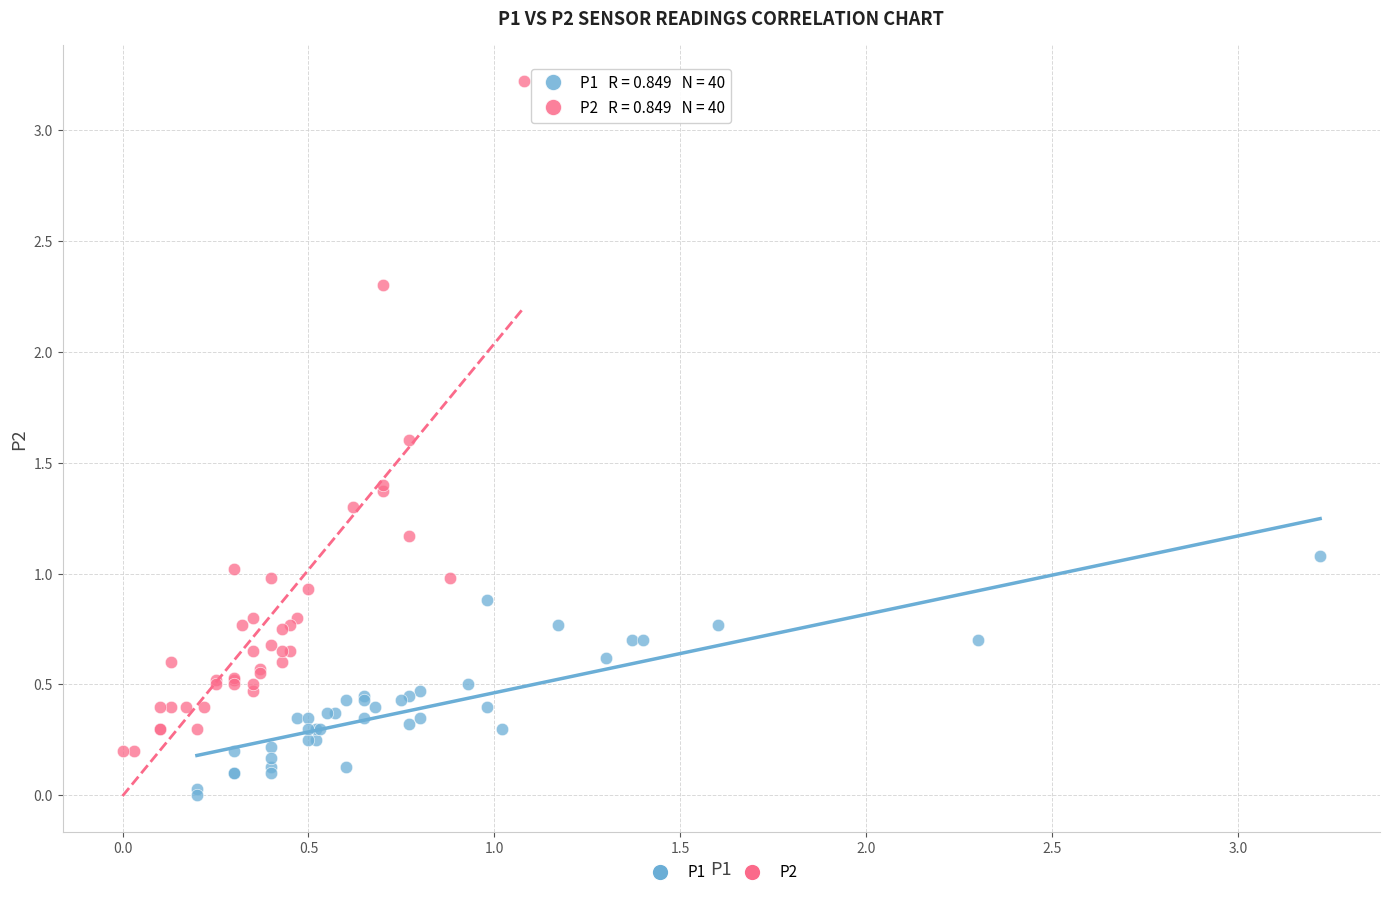

Which series has the largest Y range (max minus min)?

P2